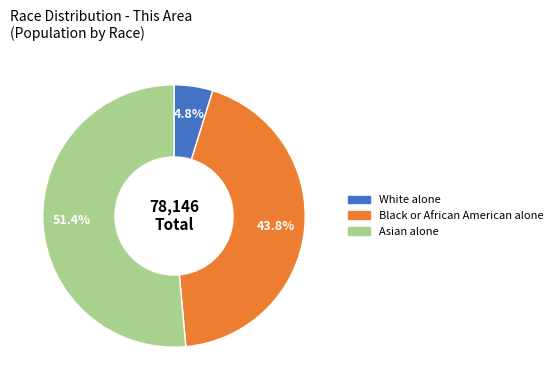

Is there any slice that represents more than half of the pie?

Yes